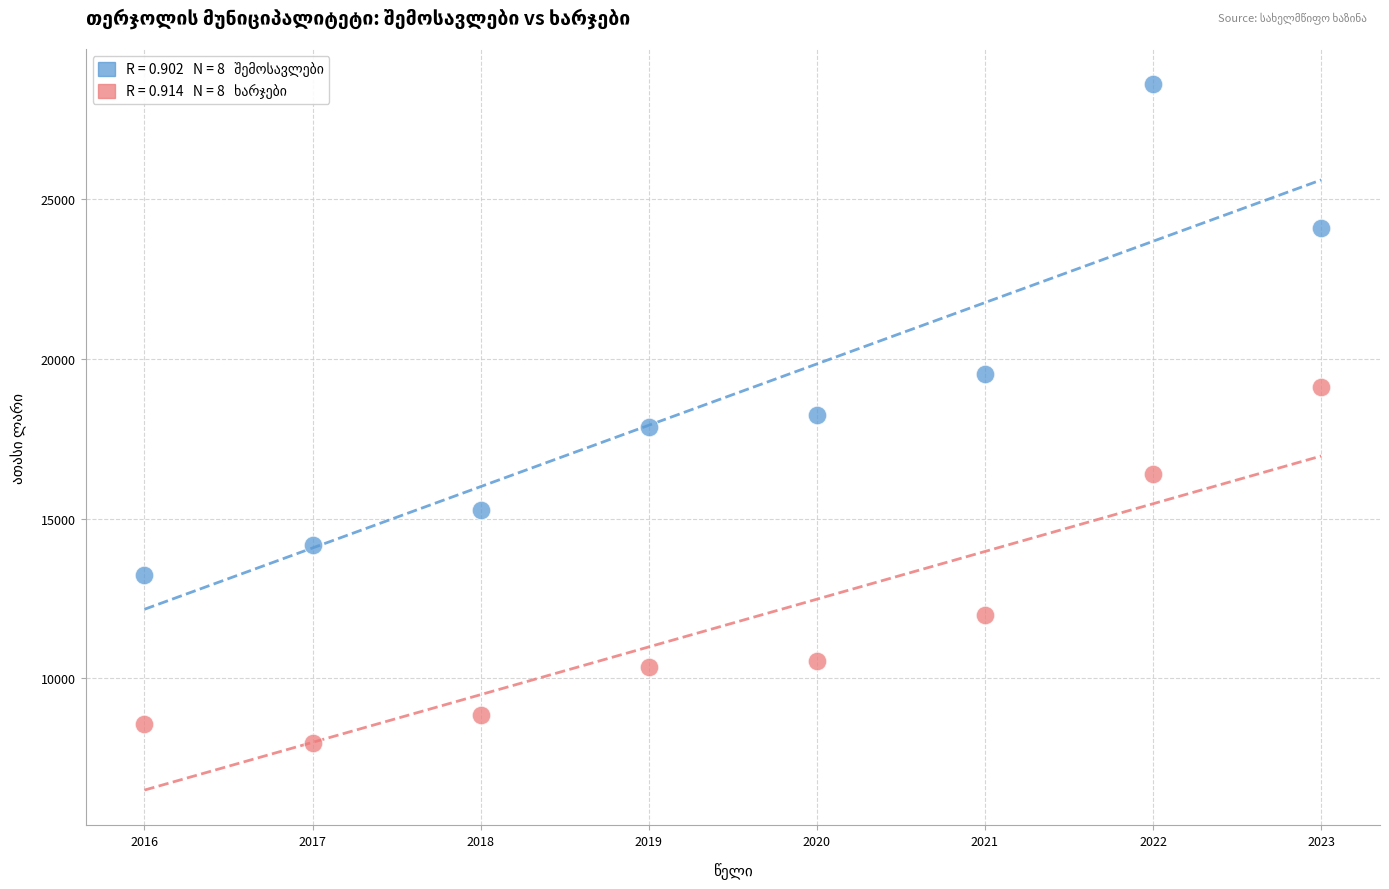

Across all data points, what is the range of X values (max minus min)?

7.0